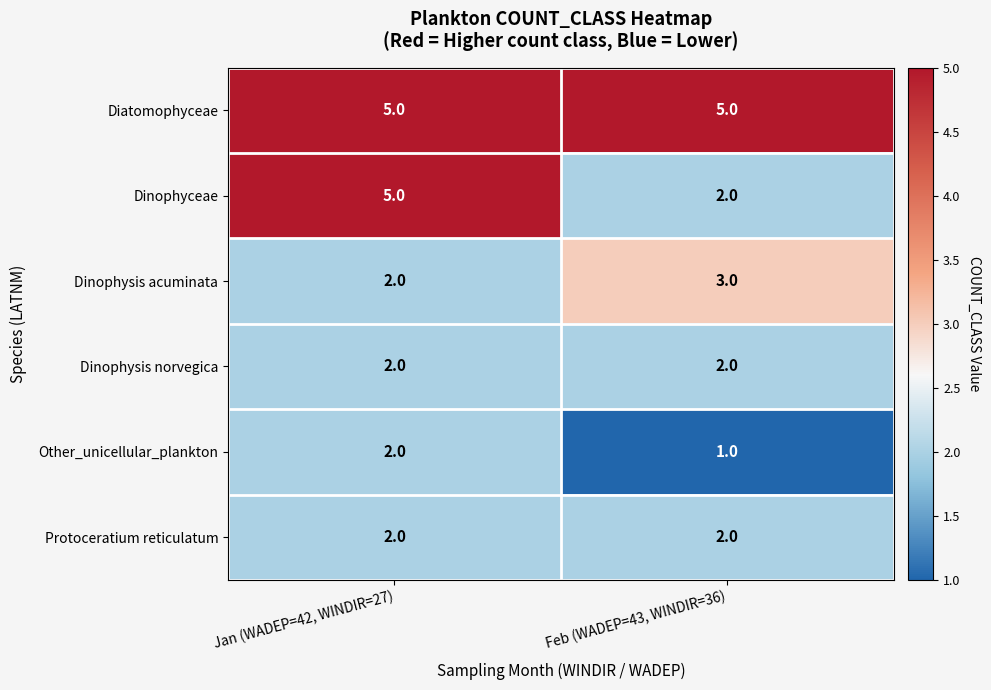

Between Jan (WADEP=42, WINDIR=27) and Feb (WADEP=43, WINDIR=36), which series saw the biggest shift?

Dinophyceae